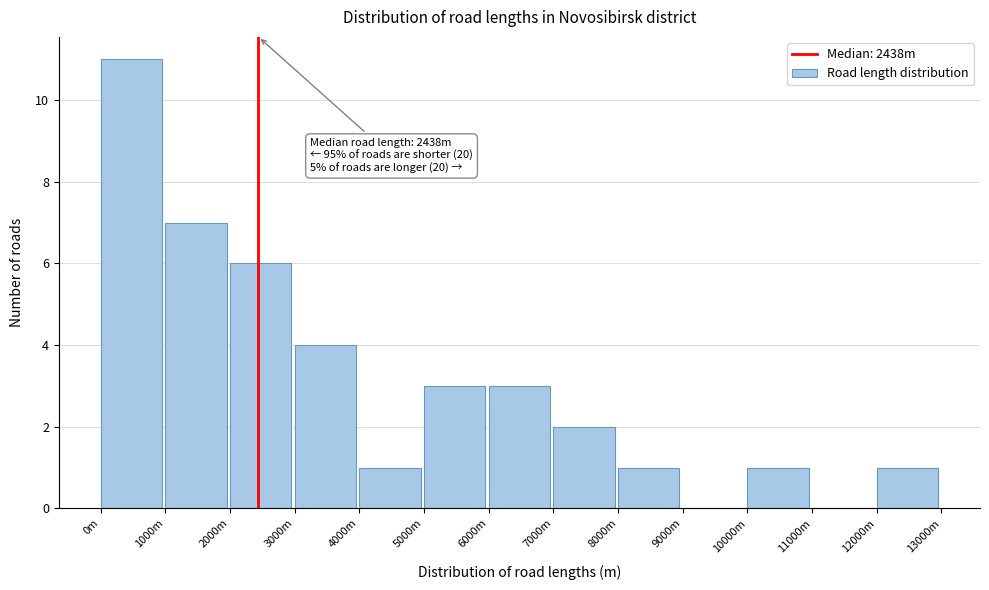

Reading right to left, extract all data points from this chart.

12000m=1	11000m=0	10000m=1	9000m=0	8000m=1	7000m=2	6000m=3	5000m=3	4000m=1	3000m=4	2000m=6	1000m=7	0m=11